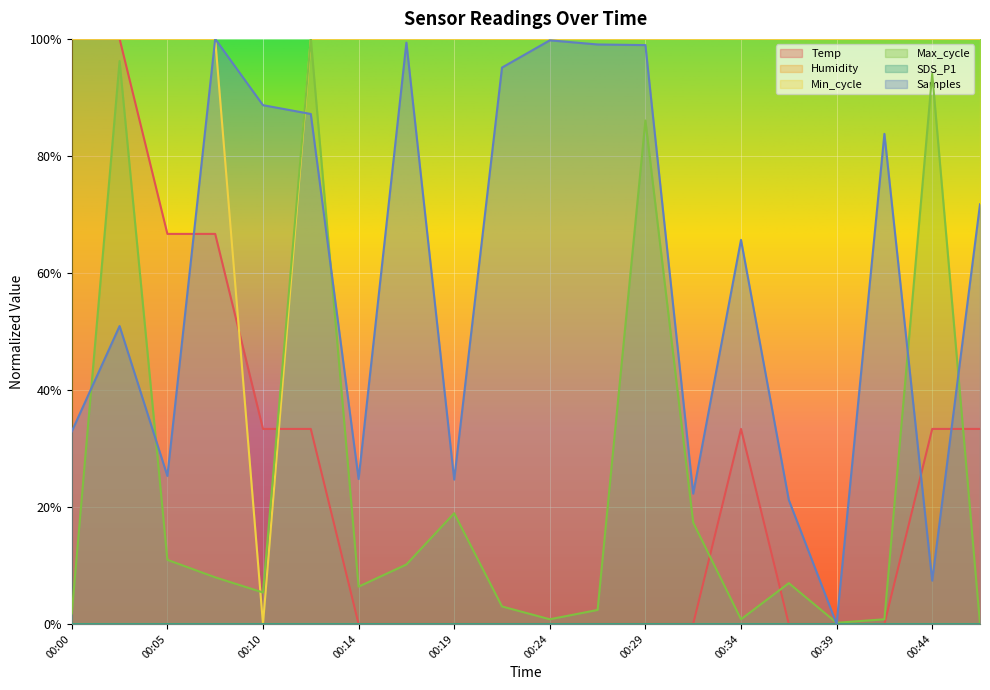

Between 00:12 and 00:19, which series saw the biggest shift?

Max_cycle